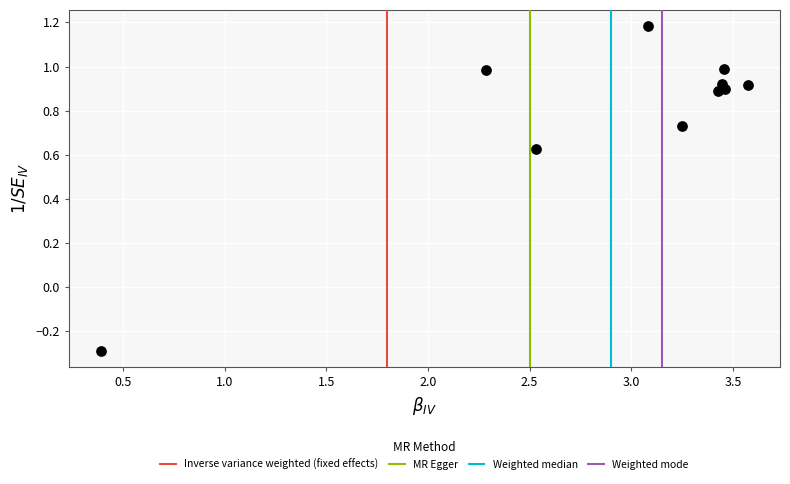

What Y value in the scatter plot is closest to 0?

-0.3